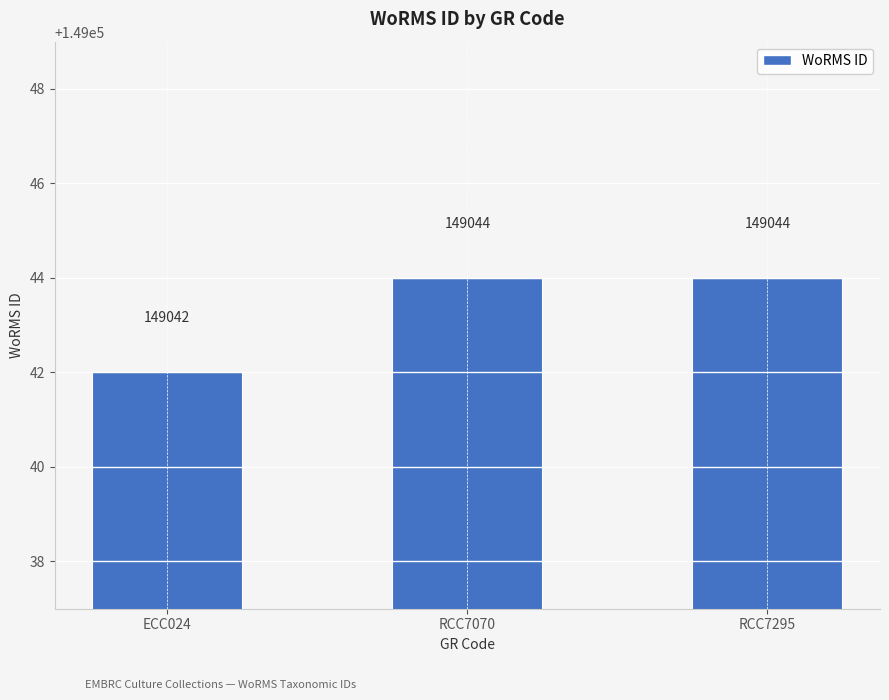

What is the maximum value shown in the chart?

149044